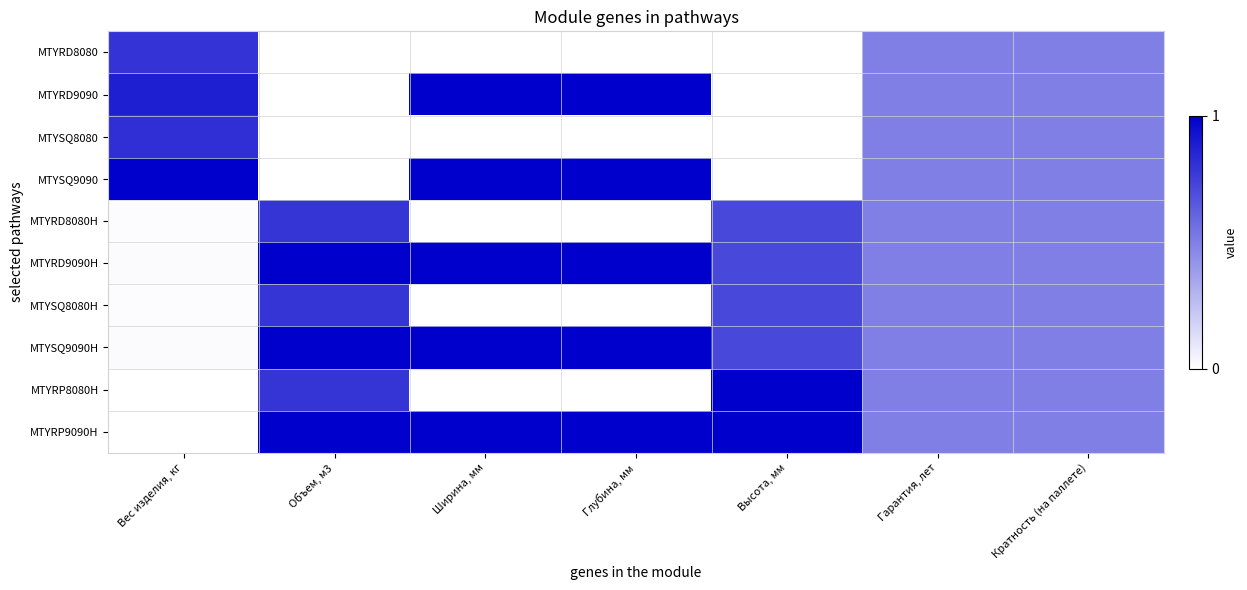

At Высота, мм, list the series in order from smallest to largest.

MTYRD8080, MTYRD9090, MTYSQ8080, MTYSQ9090, MTYRD8080H, MTYRD9090H, MTYSQ8080H, MTYSQ9090H, MTYRP8080H, MTYRP9090H